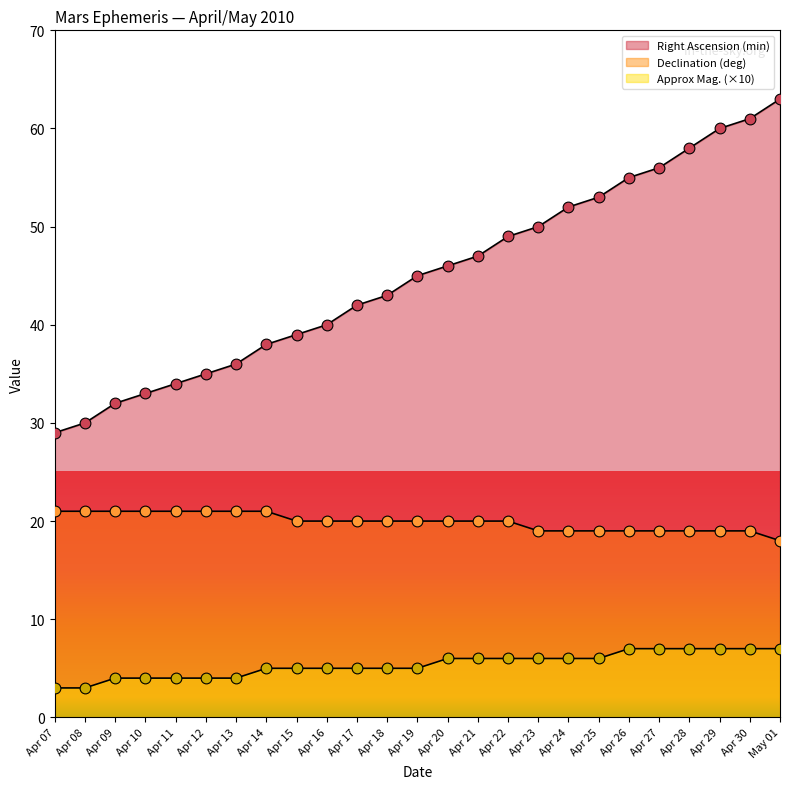

How many lines are shown in the chart?

3